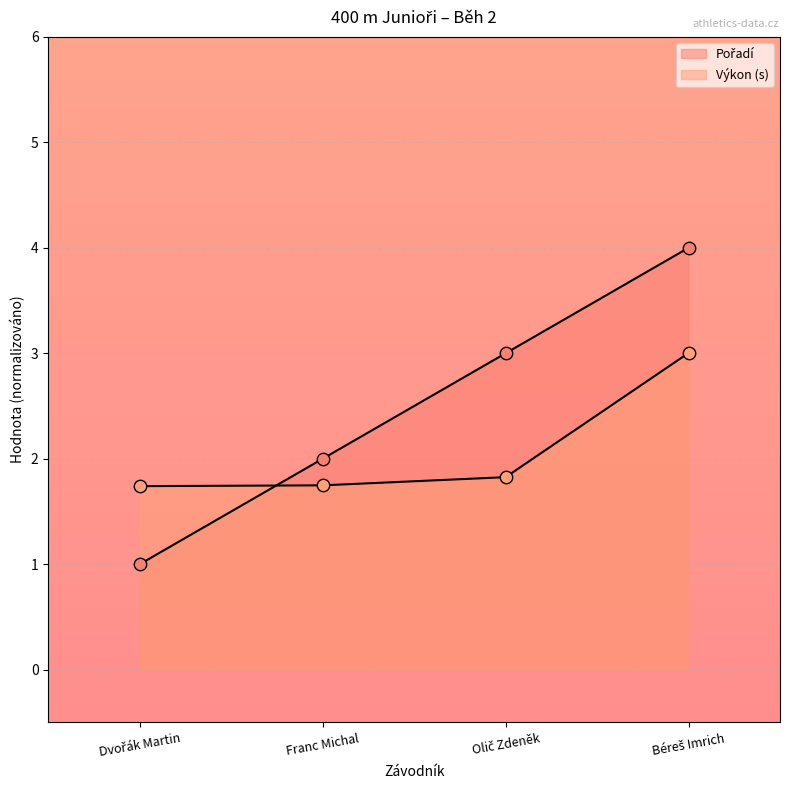

What is the total value across all series at Olič Zdeněk?

4.8